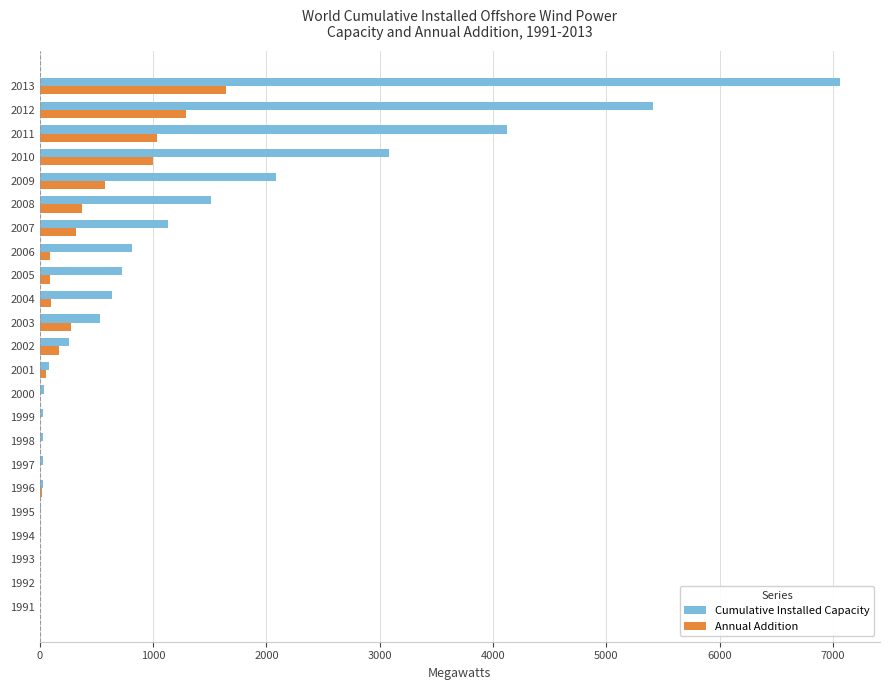

At which category does the chart reach its peak across all series?

2013